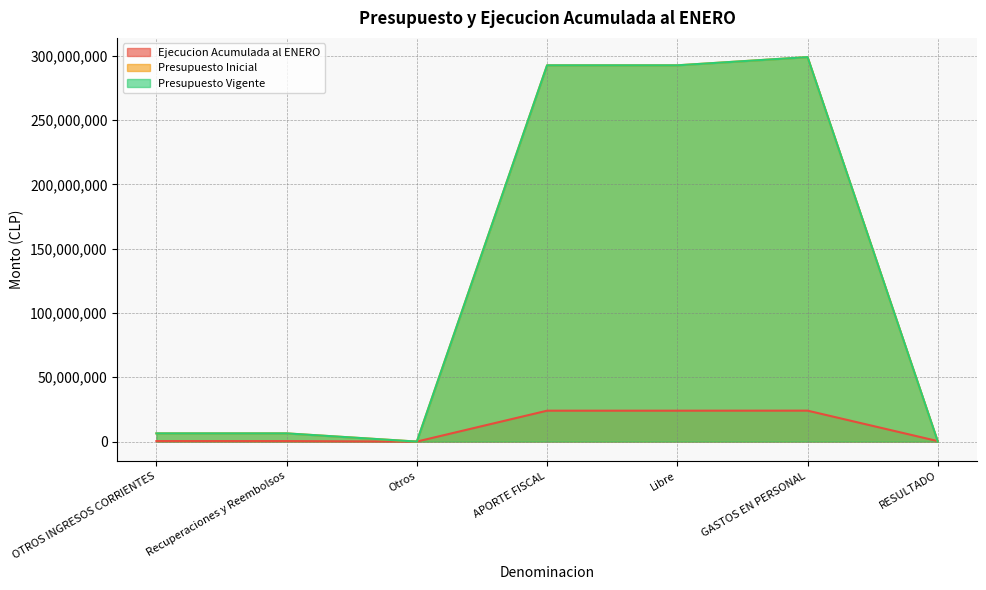

Between Recuperaciones y Reembolsos and APORTE FISCAL, which is larger?

APORTE FISCAL